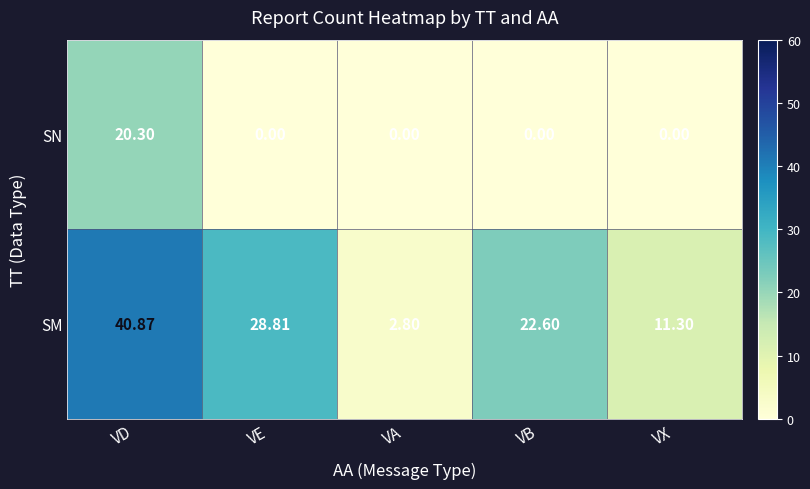

Rank the series by their average value, from highest to lowest.

SM, SN